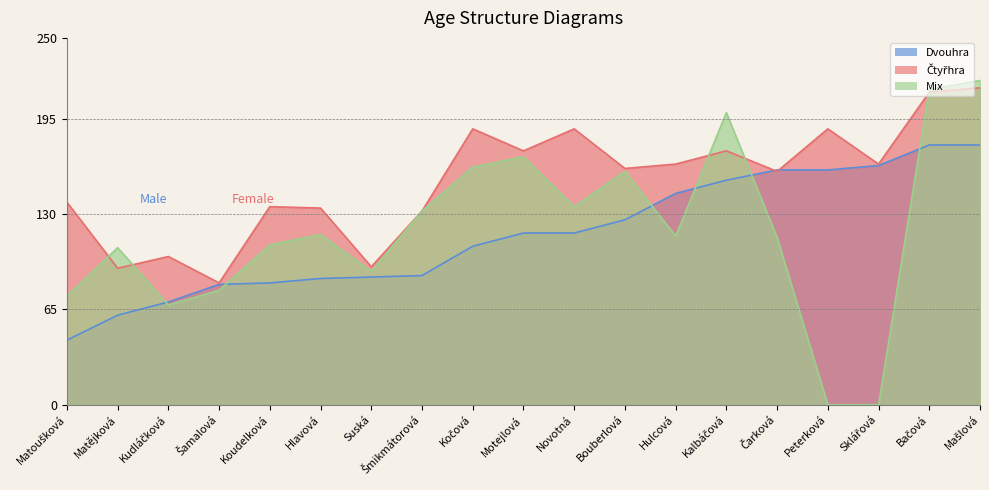

What is the lowest value of the Čtyřhra series?

83